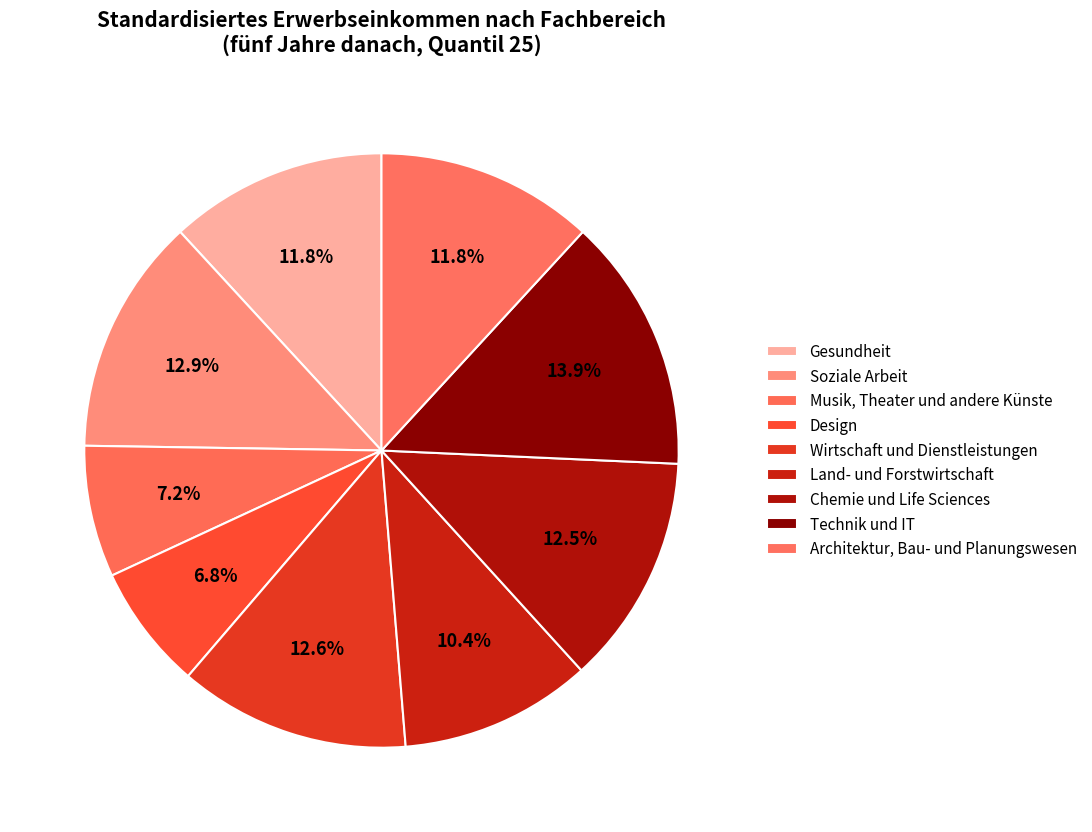

To the nearest percent, what is the combined percentage of Technik und IT and Architektur, Bau- und Planungswesen?

26%